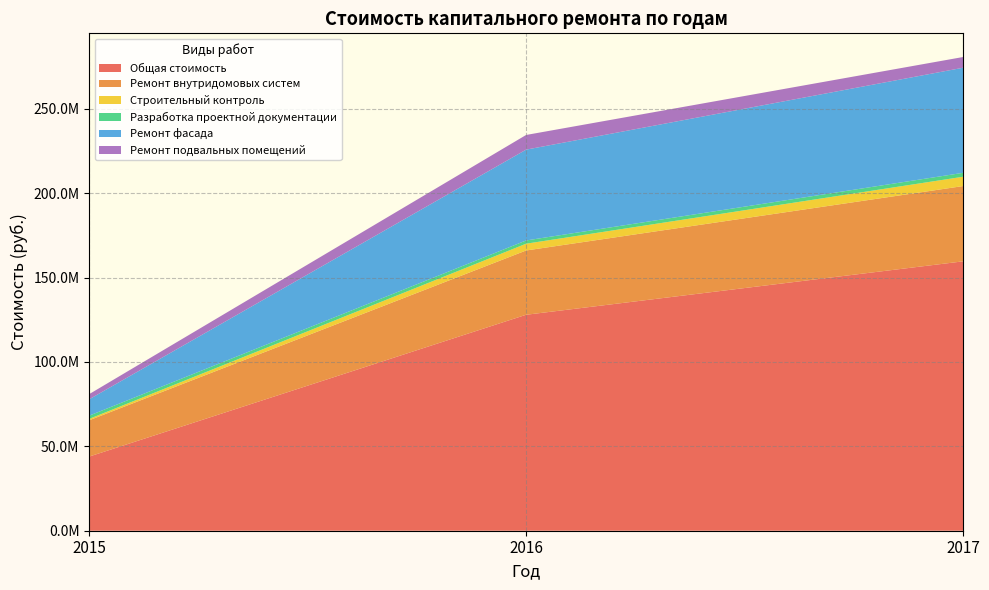

Reading left to right, transcribe all the data shown in this chart.

Общая стоимость: 2015=43917070.8	2016=127931505.3	2017=159575373.3
Ремонт внутридомовых систем: 2015=21495857.1	2016=38080045.1	2017=44599541.5
Строительный контроль: 2015=820041.0	2016=4010412.7	2017=5512963.0
Разработка проектной документации: 2015=1914249.8	2016=1925058.4	2017=2325256.1
Ремонт фасада: 2015=9690462.4	2016=53805014.0	2017=62253753.1
Ремонт подвальных помещений: 2015=3058213.5	2016=8686789.7	2017=6350394.4